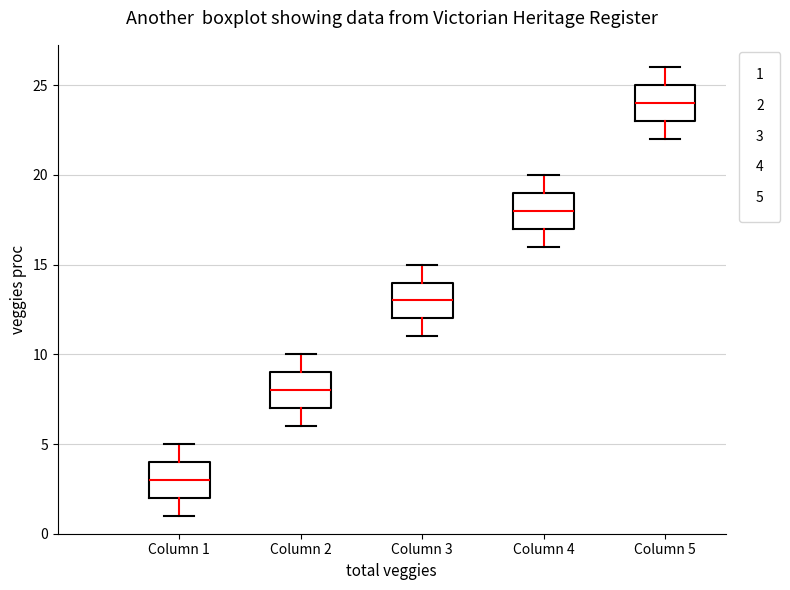

Reading left to right, read every box against the y-axis: the position of its median line, the range the box covers, and the ends of its whiskers. The values are not printed on the chart, so give them approximately, as read against the axis.

Column 1: median 3, box 2 to 4, whiskers 1 to 5
Column 2: median 8, box 7 to 9, whiskers 6 to 10
Column 3: median 13, box 12 to 14, whiskers 11 to 15
Column 4: median 18, box 17 to 19, whiskers 16 to 20
Column 5: median 24, box 23 to 25, whiskers 22 to 26